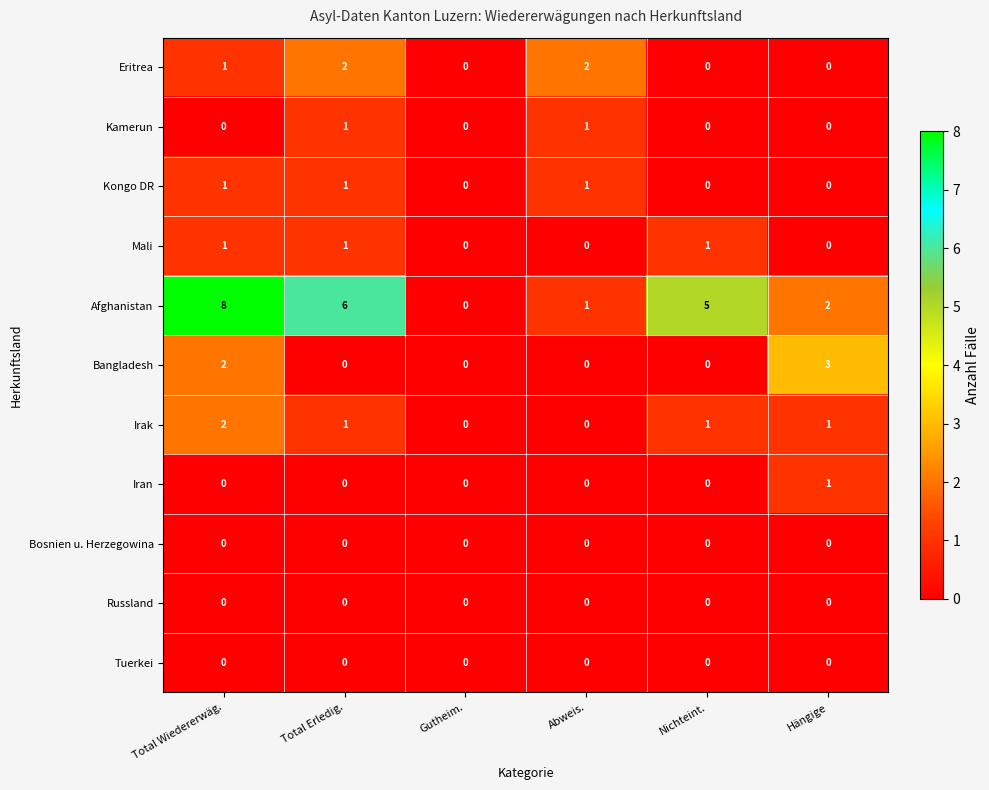

At which category does the chart reach its peak across all series?

Total Wiedererwäg.